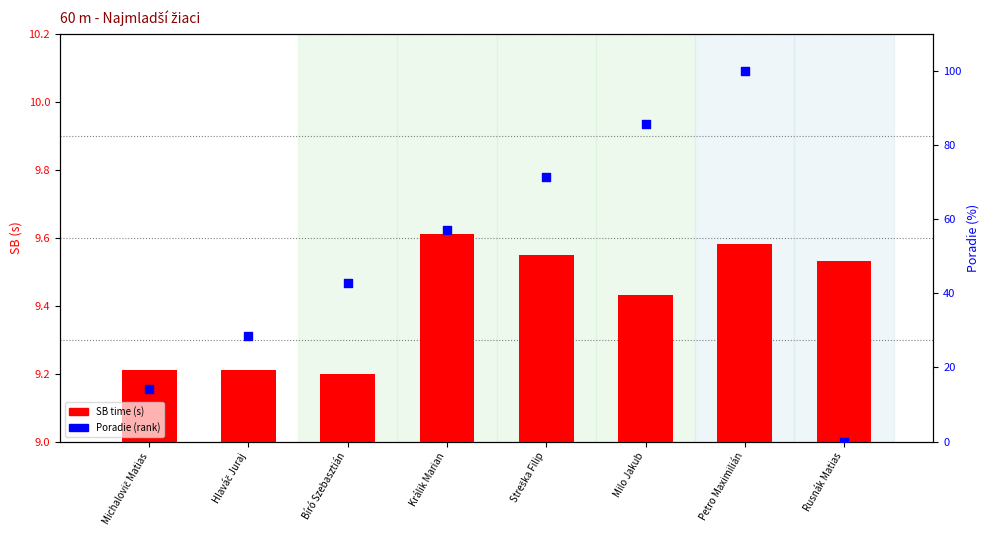

What is the total value across all series at Petro Maximilián?

109.6